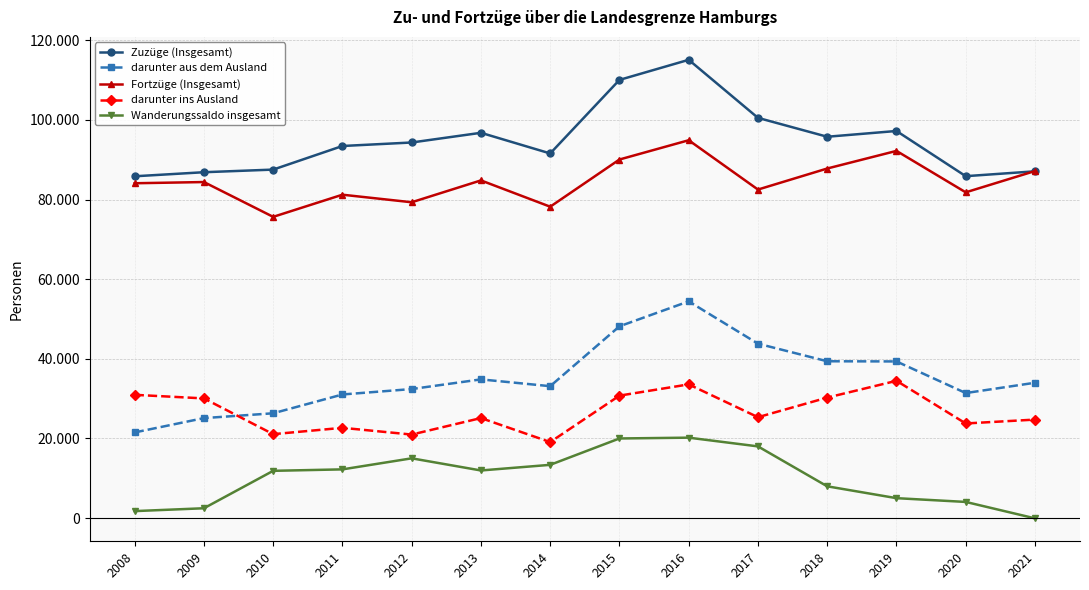

What is the sum of the darunter ins Ausland values at 2019 and 2008?

65445